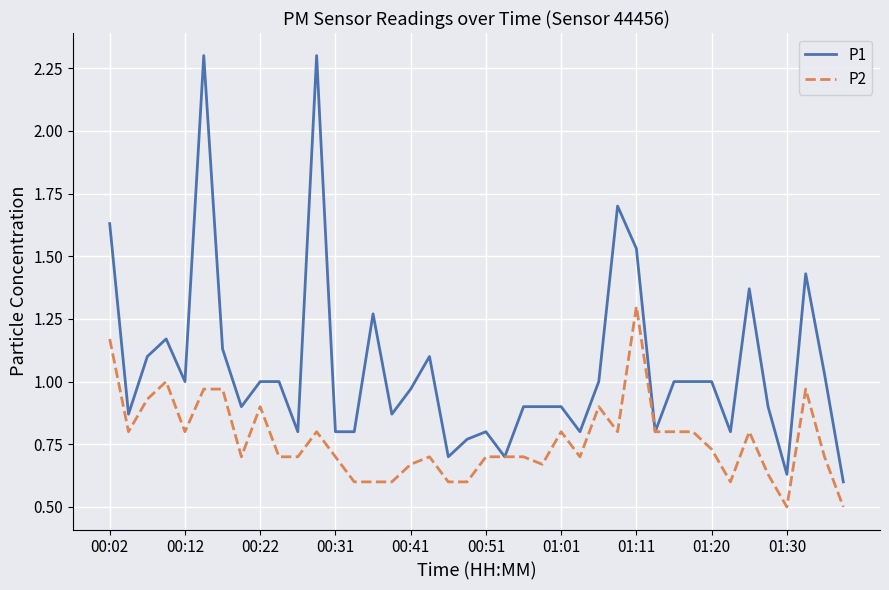

What is the minimum value for P2?

0.5